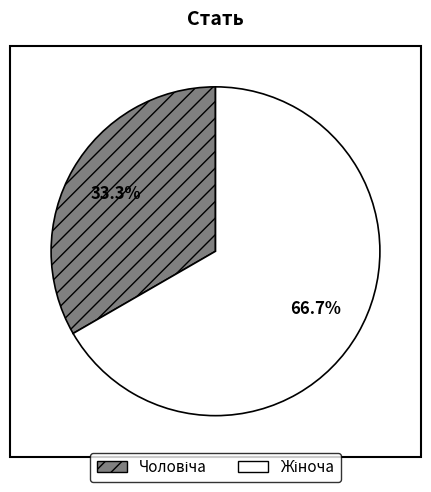

What portion of the pie excludes Жіноча?

33.3%